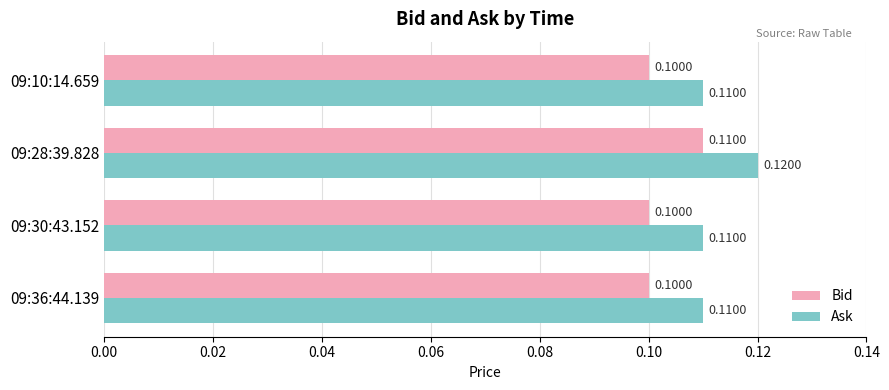

How many Ask values are between 0 and 1?

4